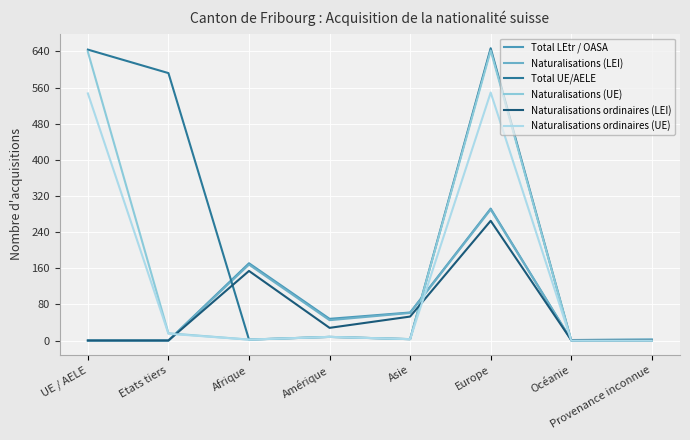

How many interior local valleys does the Total UE/AELE series have?

2